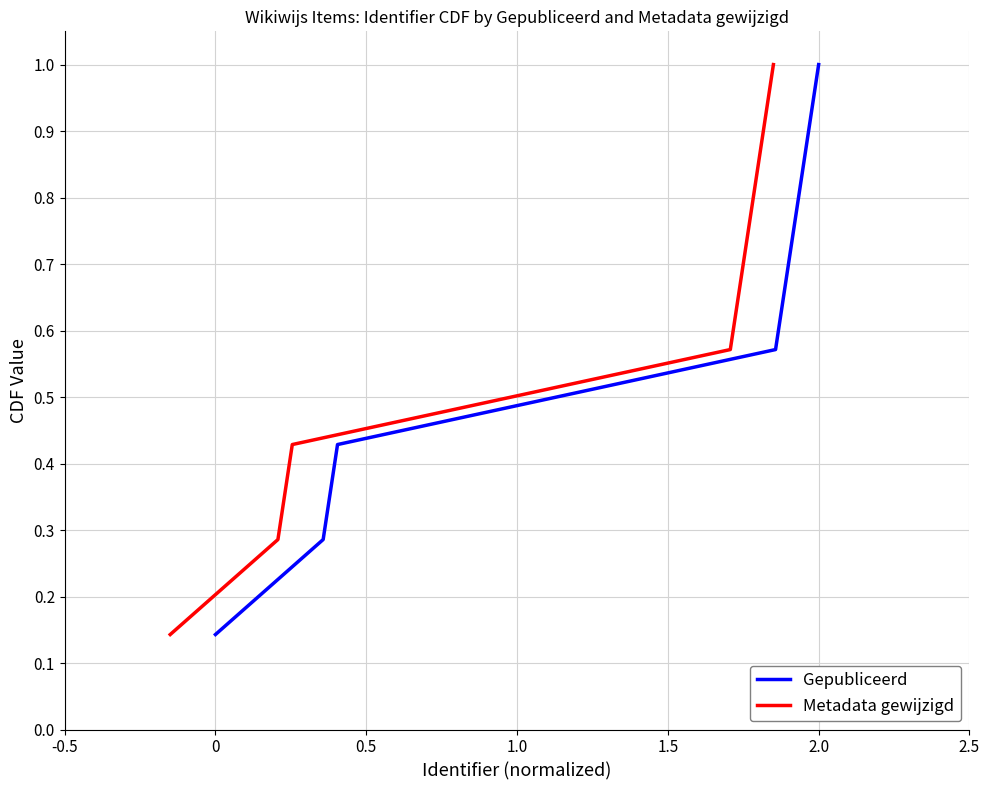

What is the difference between the second highest and minimum values in the Metadata gewijzigd series?

0.7